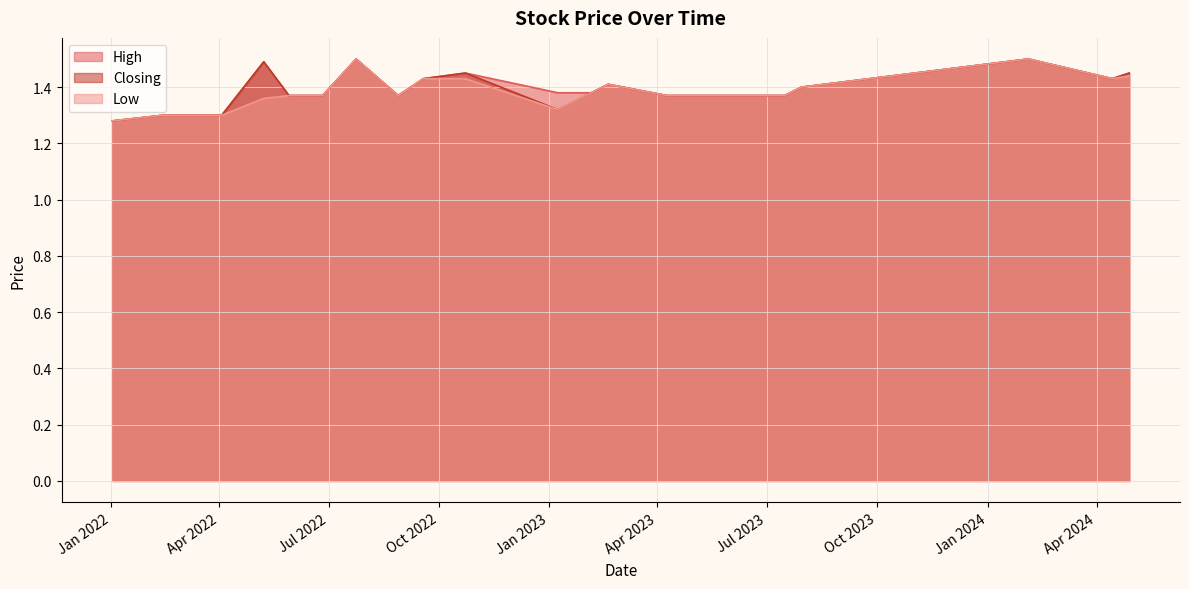

Reading left to right, extract all data points from this chart.

High: 1.3	1.3	1.3	1.3	1.5	1.4	1.4	1.5	1.4	1.4	1.4	1.4	1.4	1.4	1.4	1.4	1.4	1.4	1.5	1.4	1.4
Closing: 1.3	1.3	1.3	1.3	1.5	1.4	1.4	1.5	1.4	1.4	1.4	1.3	1.4	1.4	1.4	1.4	1.4	1.4	1.5	1.4	1.4
Low: 1.3	1.3	1.3	1.3	1.4	1.4	1.4	1.5	1.4	1.4	1.4	1.3	1.4	1.4	1.4	1.4	1.4	1.4	1.5	1.4	1.4